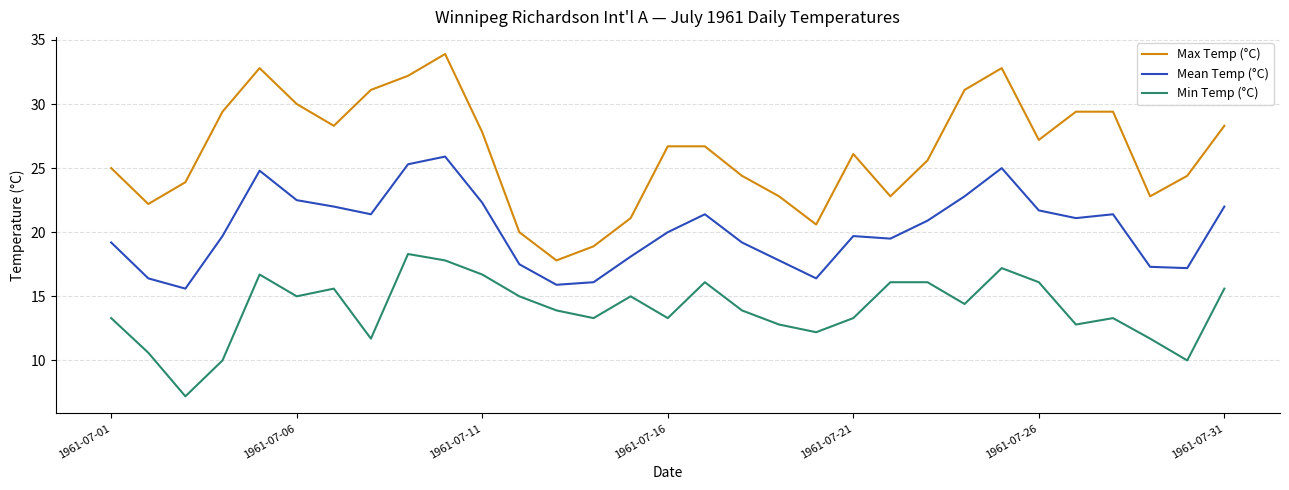

What are all the series names shown in the legend?

Max Temp (°C), Mean Temp (°C), Min Temp (°C)